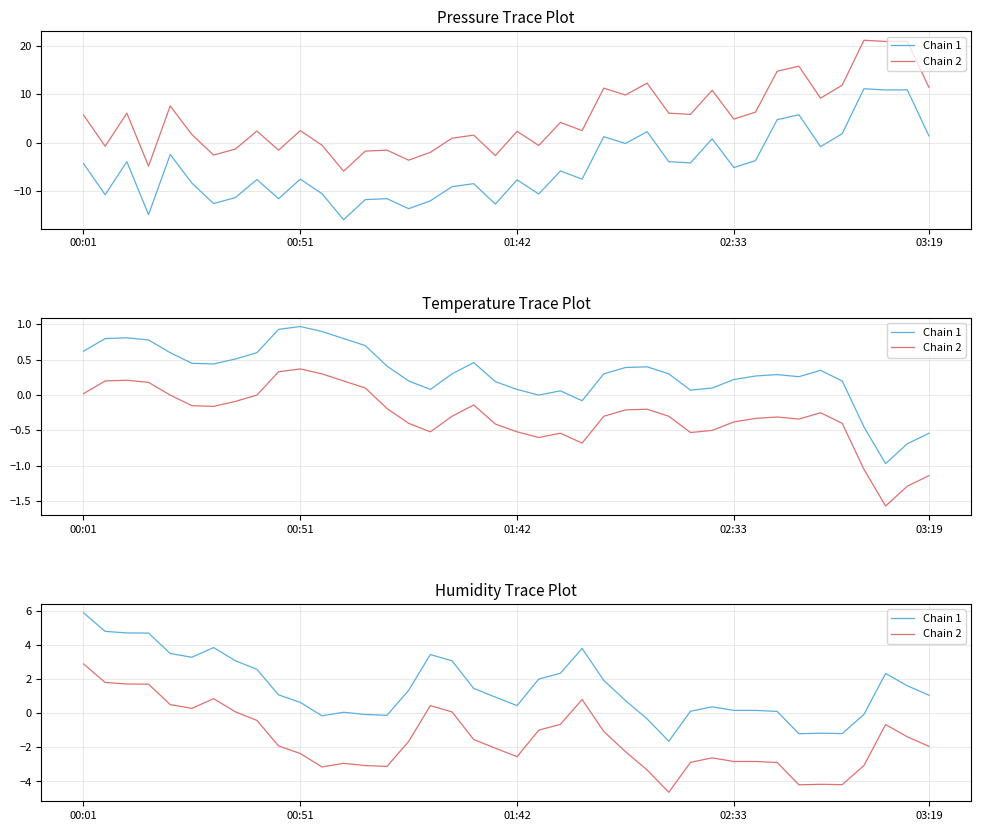

How many values in Chain 2 are below zero?

29